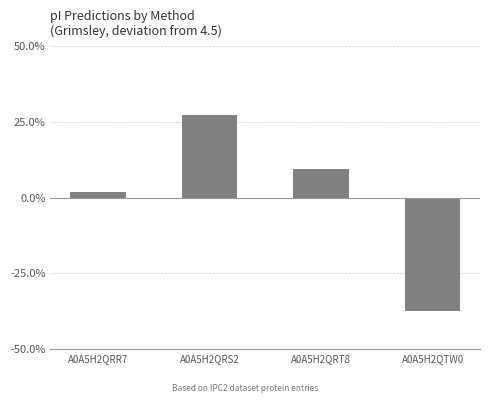

Count the number of categories in the chart.

4